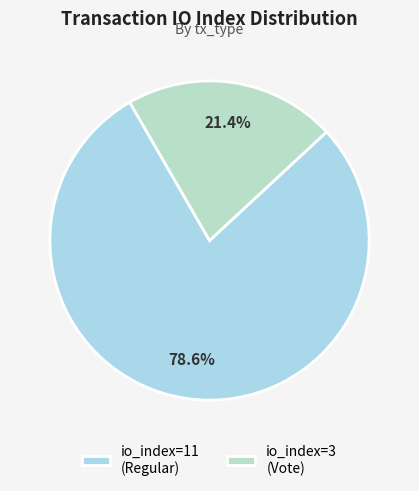

What is the largest slice in the pie chart?

io_index=11 (Regular)